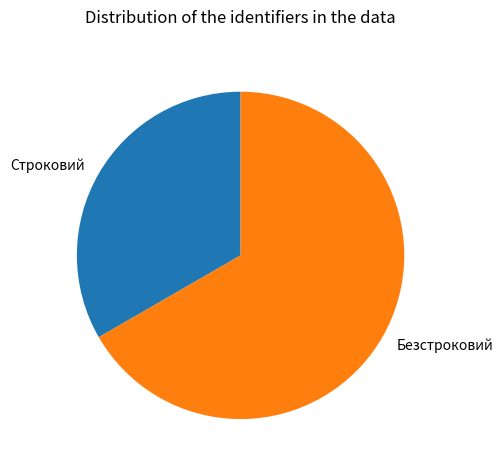

How many slices are in this pie chart?

2